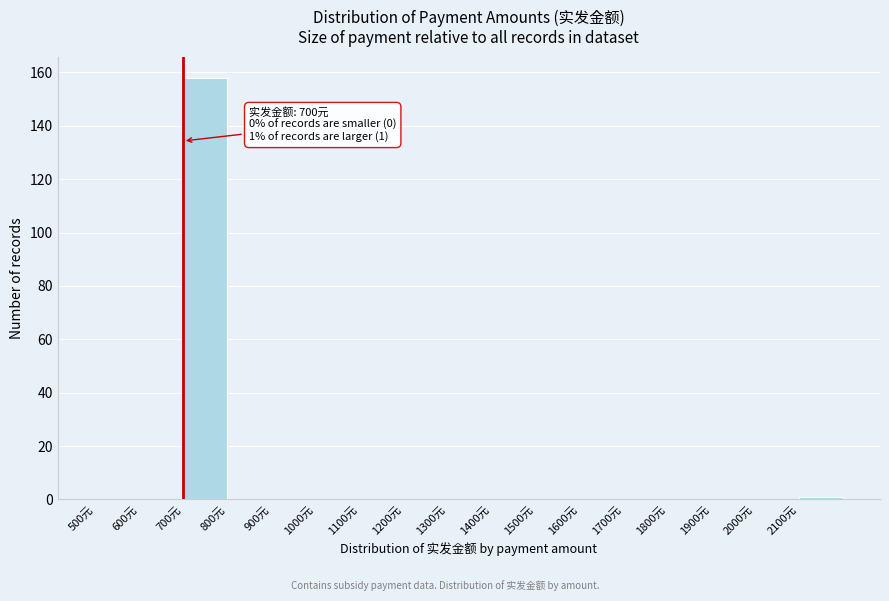

Which range on the x-axis has the tallest bar?

700 to 800